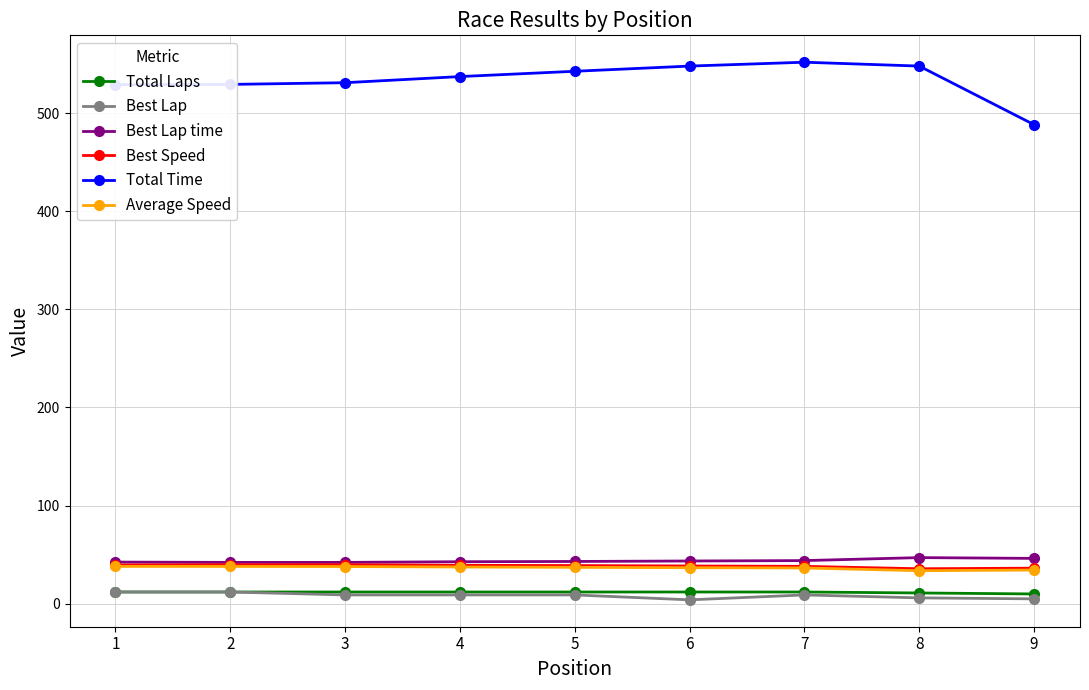

How many values in the Best Lap time series exceed 43?

5